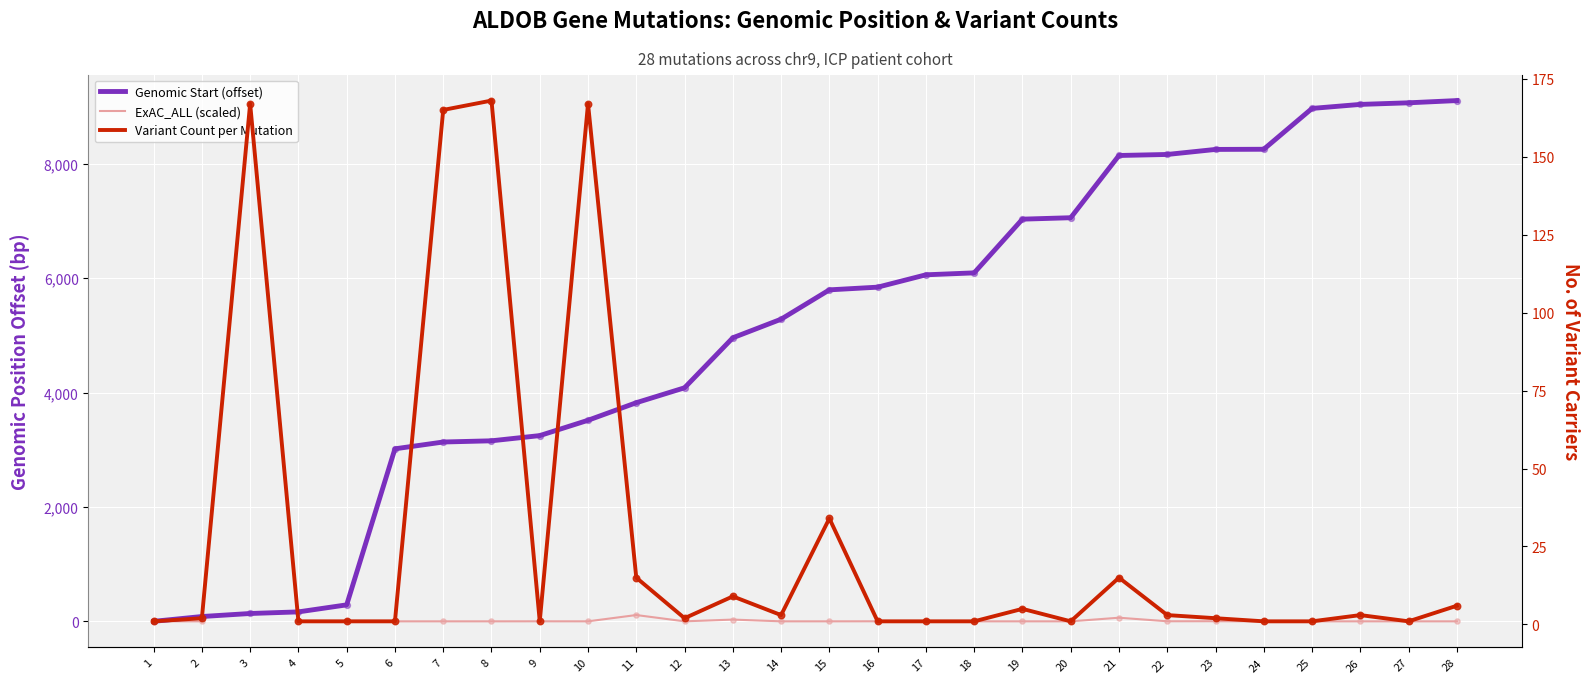

What is the total value across all series at 2?

86.0